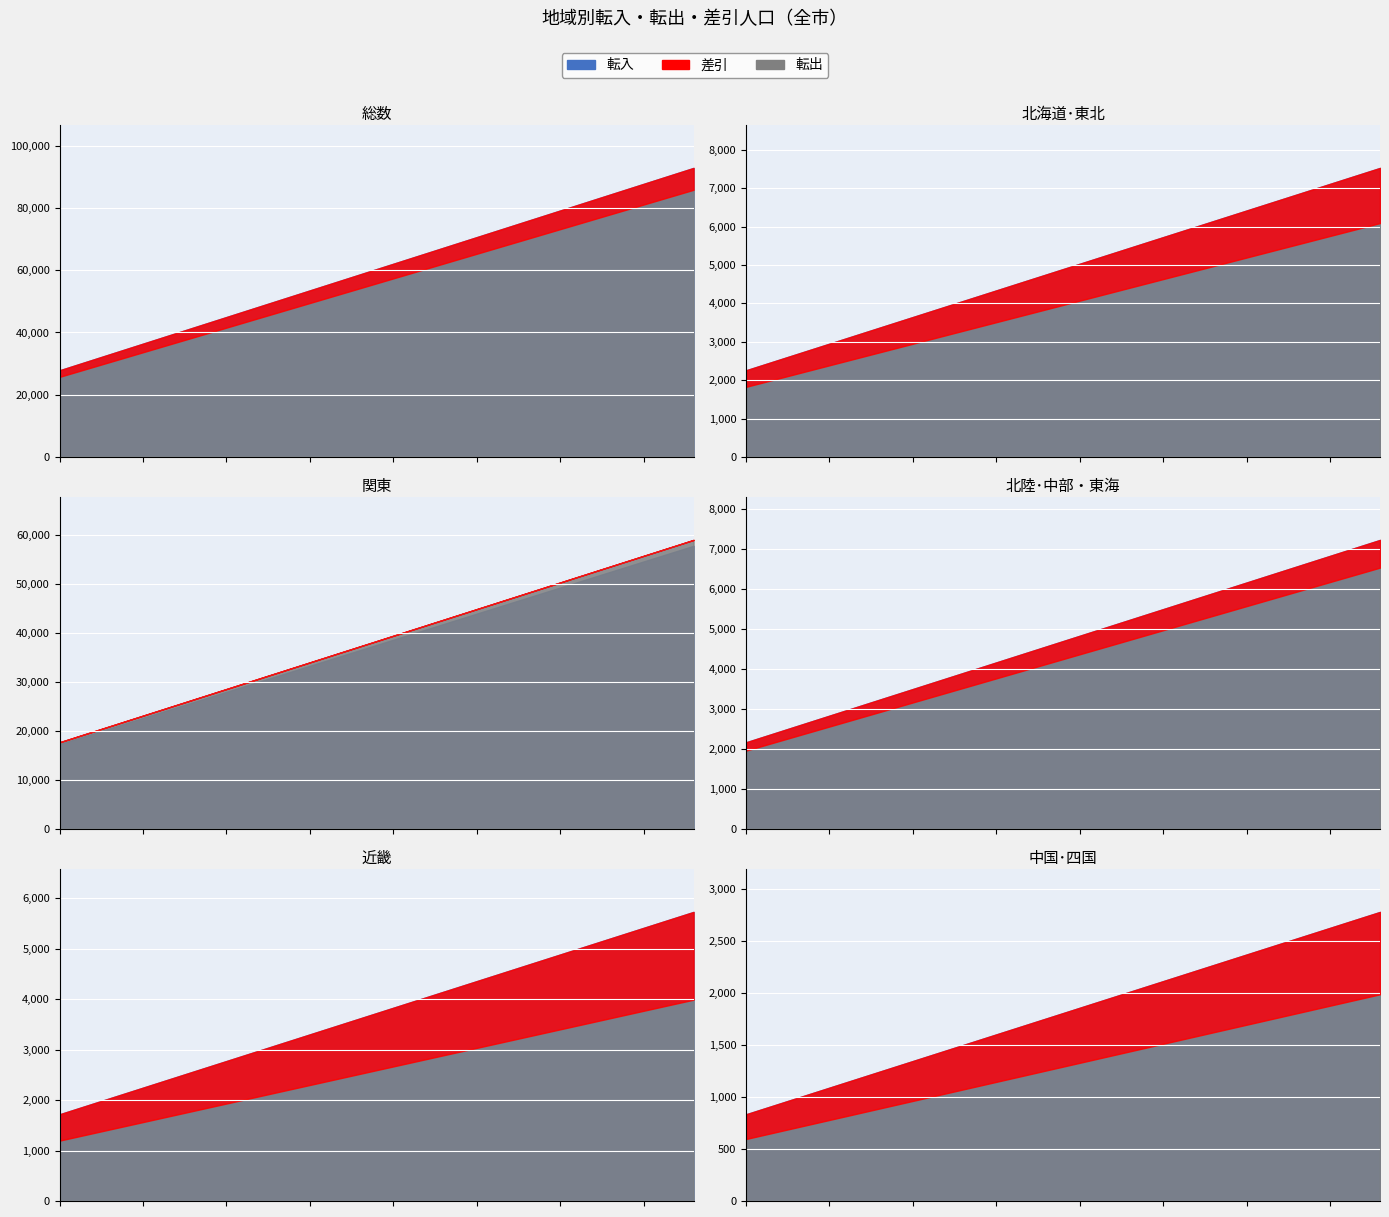

What is the label of the 6th point from the right?

総数